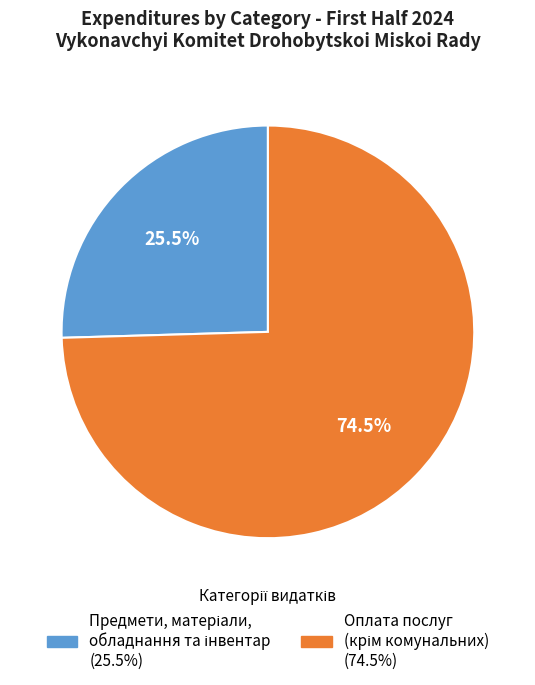

Is there a majority slice in this chart?

Yes